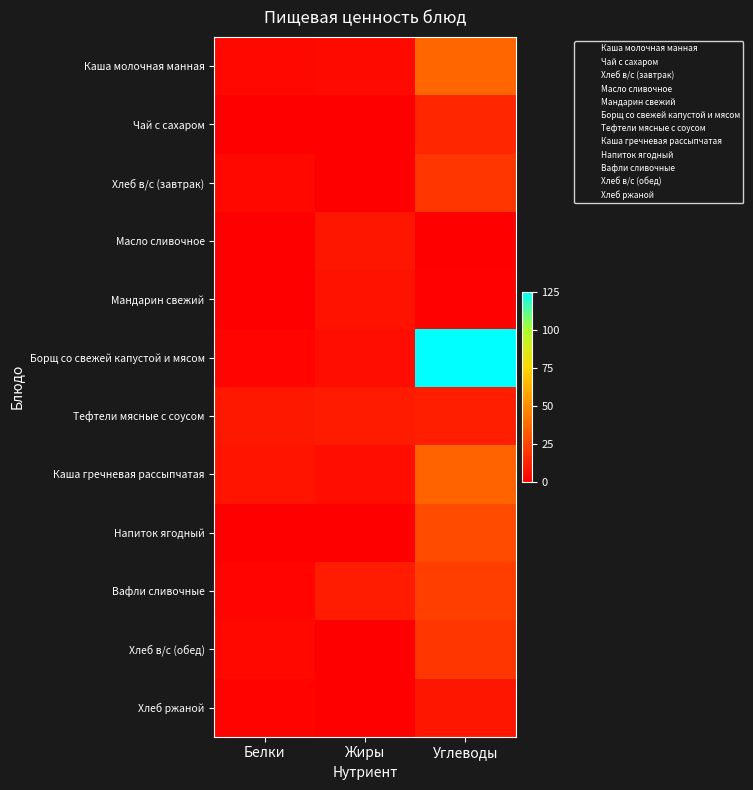

Reading right to left, extract all data points from this chart.

Каша молочная манная: Углеводы=37.0	Жиры=4.1	Белки=3.1
Чай с сахаром: Углеводы=14.0	Жиры=0.0	Белки=0.2
Хлеб в/с (завтрак): Углеводы=19.6	Жиры=0.3	Белки=3.0
Масло сливочное: Углеводы=0.1	Жиры=8.2	Белки=0.0
Мандарин свежий: Углеводы=0.6	Жиры=6.7	Белки=0.0
Борщ со свежей капустой и мясом: Углеводы=125.2	Жиры=4.9	Белки=1.8
Тефтели мясные с соусом: Углеводы=11.7	Жиры=9.8	Белки=8.9
Каша гречневая рассыпчатая: Углеводы=35.8	Жиры=5.6	Белки=7.5
Напиток ягодный: Углеводы=27.6	Жиры=0.2	Белки=0.4
Вафли сливочные: Углеводы=22.7	Жиры=10.4	Белки=1.8
Хлеб в/с (обед): Углеводы=19.6	Жиры=0.3	Белки=3.0
Хлеб ржаной: Углеводы=8.4	Жиры=0.2	Белки=1.3